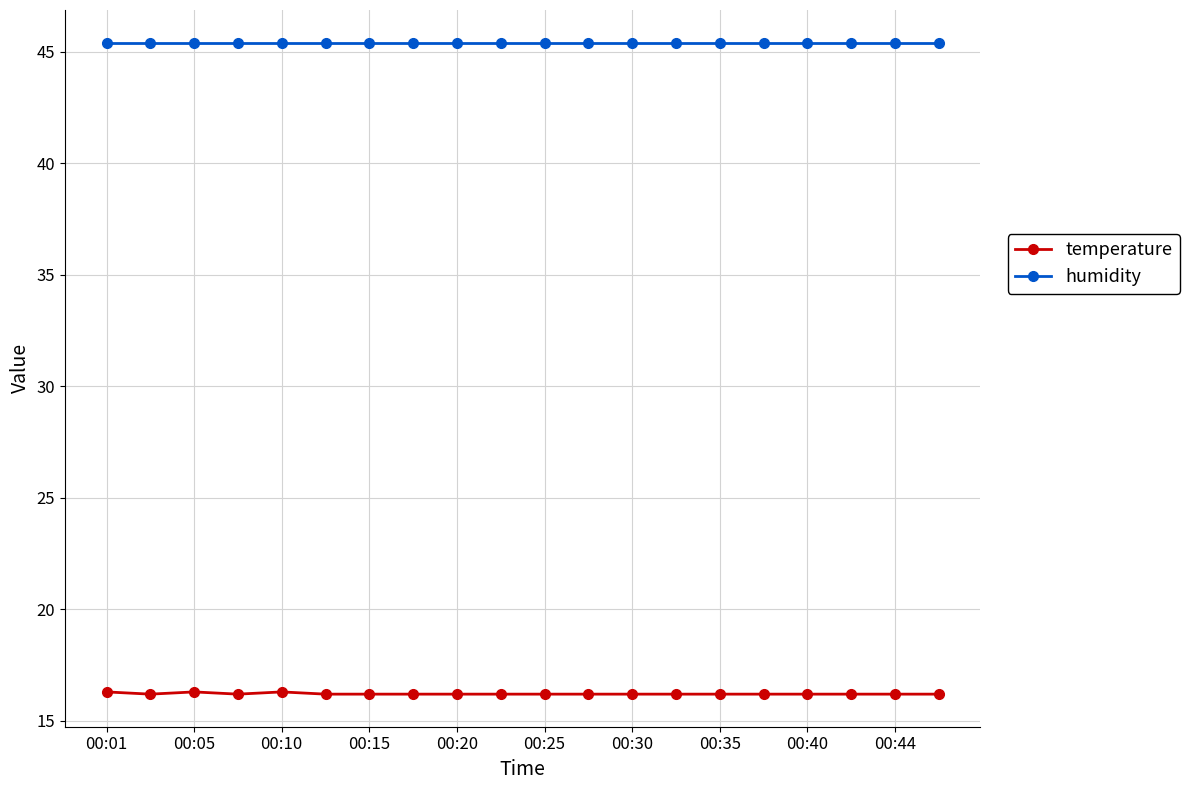

What is the value of the temperature point at the 16th from the left?

16.2